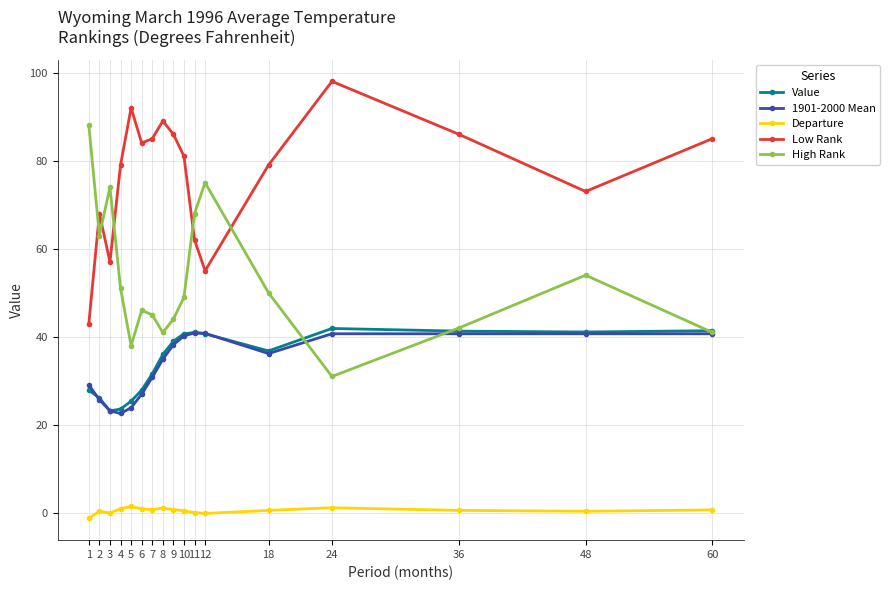

At which label does High Rank reach its peak?

1